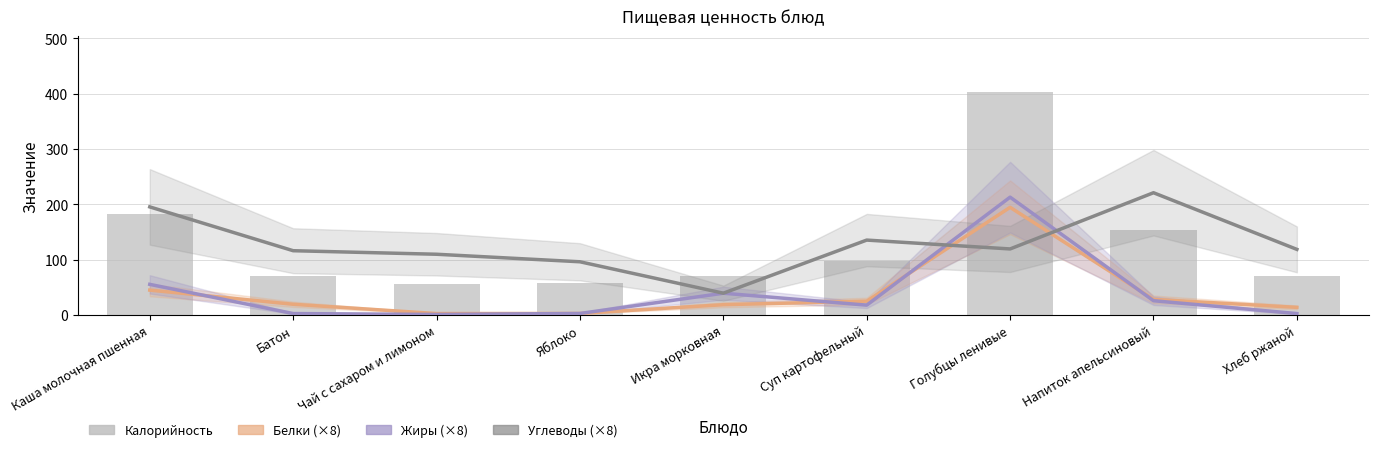

Reading right to left, list all the values displayed in this chart.

Белки: Хлеб ржаной=13.6	Напиток апельсиновый=28.0	Голубцы ленивые=194.4	Суп картофельный=24.8	Икра морковная=18.4	Яблоко=2.6	Чай с сахаром и лимоном=2.4	Батон=19.2	Каша молочная пшенная=44.8
Жиры: Хлеб ржаной=2.4	Напиток апельсиновый=25.6	Голубцы ленивые=212.8	Суп картофельный=17.6	Икра морковная=39.2	Яблоко=2.6	Чай с сахаром и лимоном=0.8	Батон=2.4	Каша молочная пшенная=55.2
Углеводы: Хлеб ржаной=118.4	Напиток апельсиновый=220.8	Голубцы ленивые=119.2	Суп картофельный=135.2	Икра морковная=39.2	Яблоко=96.0	Чай с сахаром и лимоном=109.6	Батон=116.0	Каша молочная пшенная=195.2
Калорийность: Хлеб ржаной=69.6	Напиток апельсиновый=153.0	Голубцы ленивые=403.2	Суп картофельный=97.0	Икра морковная=70.8	Яблоко=57.0	Чай с сахаром и лимоном=55.8	Батон=70.5	Каша молочная пшенная=183.0